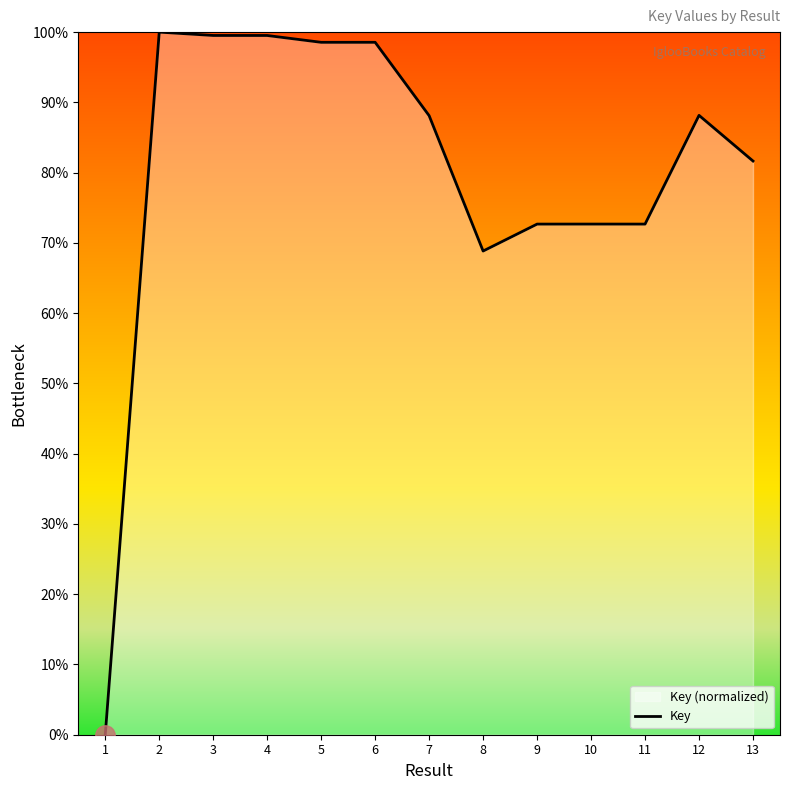

Where does the data first go above 88?

2